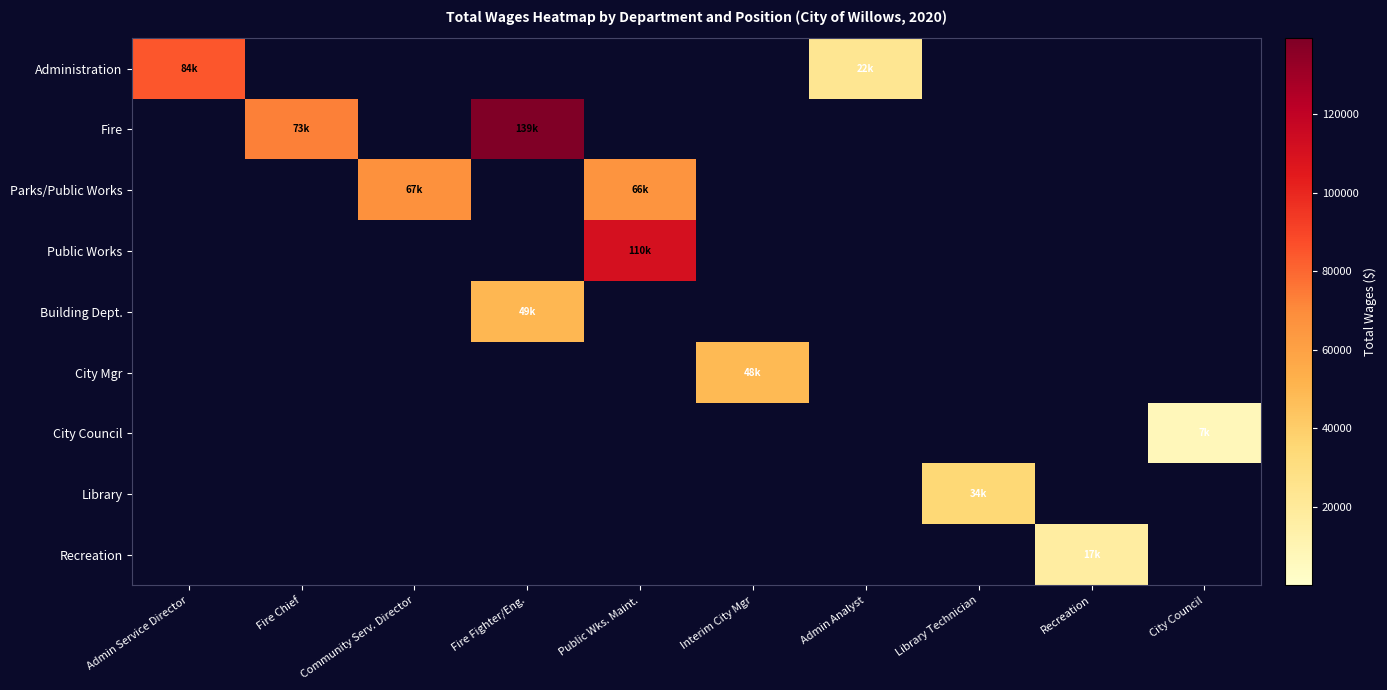

At Public Wks. Maint., list the series in order from largest to smallest.

Public Works, Parks/Public Works, Administration, Fire, Building Dept., City Mgr, City Council, Library, Recreation